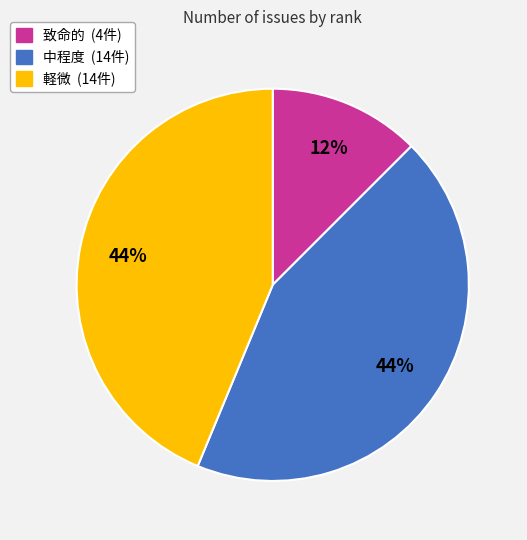

Is there a majority slice in this chart?

No